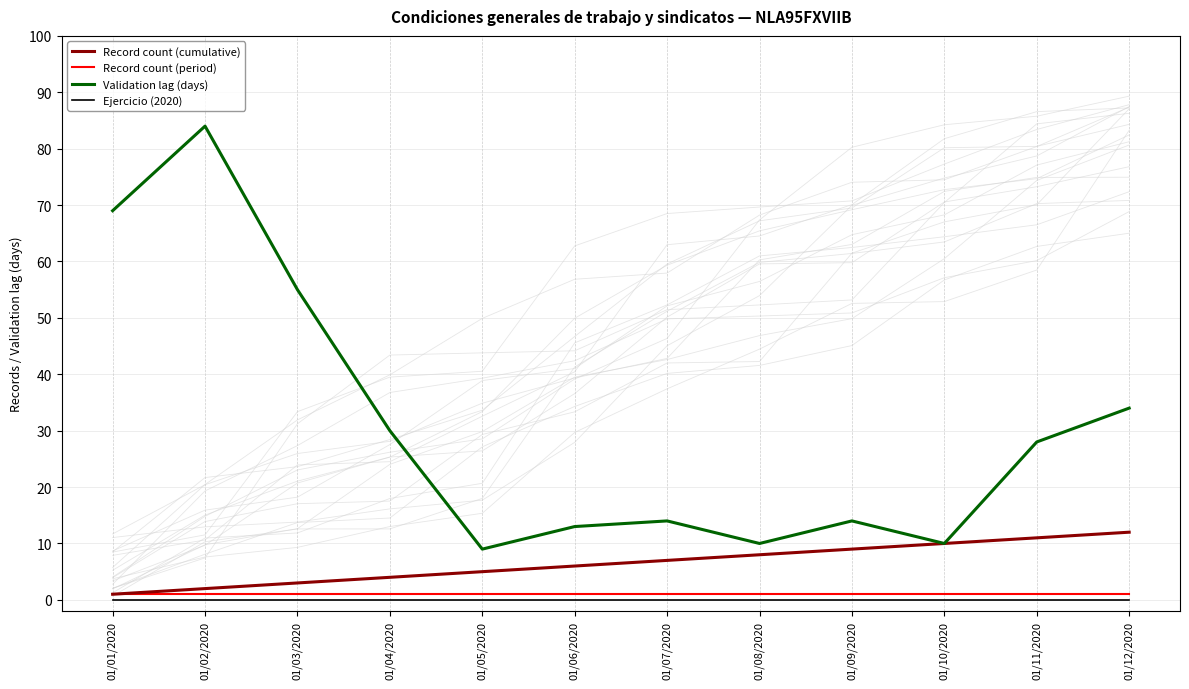

Reading right to left, extract all data points from this chart.

Record count (cumulative): 01/12/2020=12	01/11/2020=11	01/10/2020=10	01/09/2020=9	01/08/2020=8	01/07/2020=7	01/06/2020=6	01/05/2020=5	01/04/2020=4	01/03/2020=3	01/02/2020=2	01/01/2020=1
Record count (period): 01/12/2020=1	01/11/2020=1	01/10/2020=1	01/09/2020=1	01/08/2020=1	01/07/2020=1	01/06/2020=1	01/05/2020=1	01/04/2020=1	01/03/2020=1	01/02/2020=1	01/01/2020=1
Validation lag (days): 01/12/2020=34	01/11/2020=28	01/10/2020=10	01/09/2020=14	01/08/2020=10	01/07/2020=14	01/06/2020=13	01/05/2020=9	01/04/2020=30	01/03/2020=55	01/02/2020=84	01/01/2020=69
Ejercicio (2020): 01/12/2020=0	01/11/2020=0	01/10/2020=0	01/09/2020=0	01/08/2020=0	01/07/2020=0	01/06/2020=0	01/05/2020=0	01/04/2020=0	01/03/2020=0	01/02/2020=0	01/01/2020=0